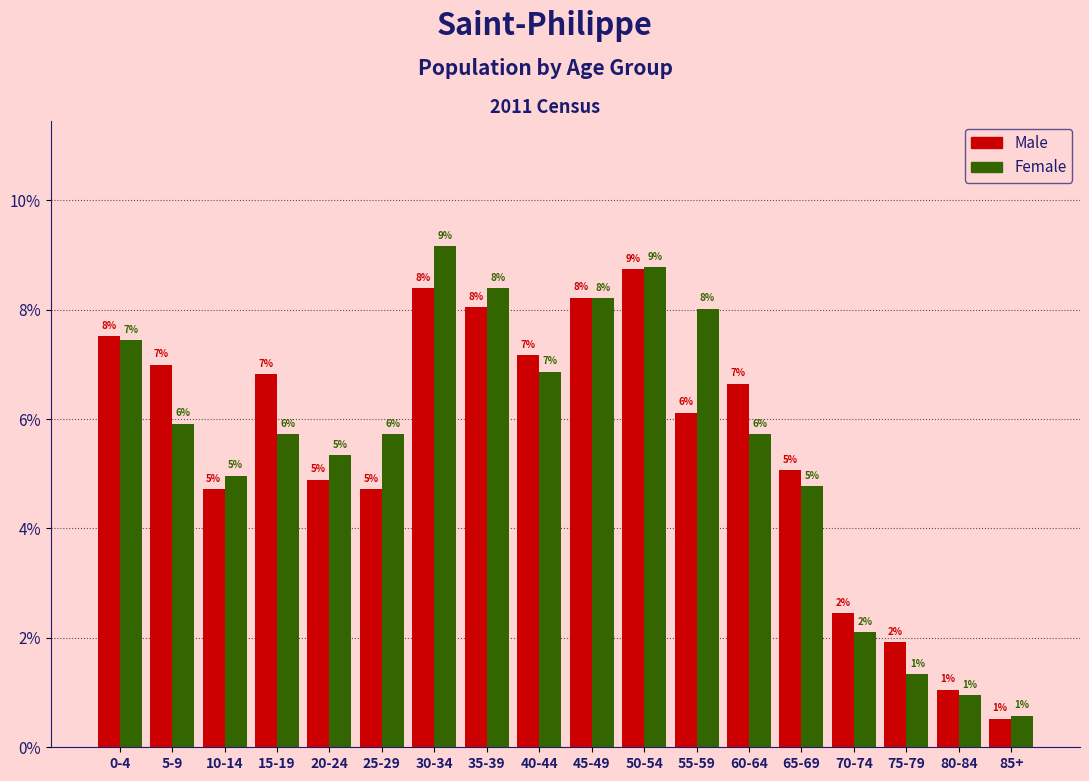

At 15-19, list the series in order from largest to smallest.

Male, Female